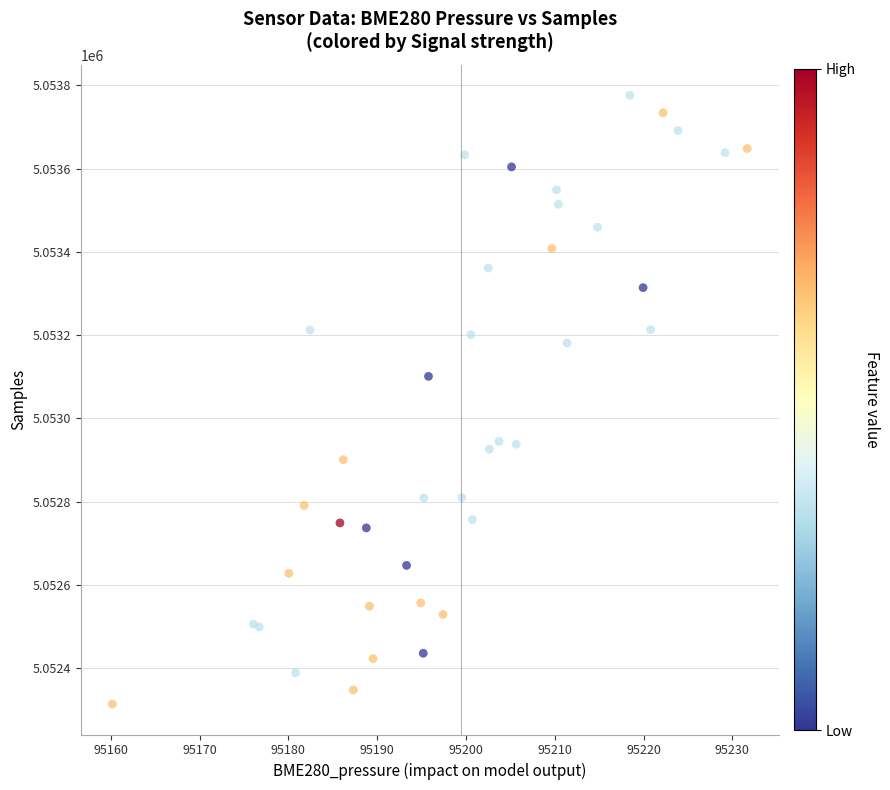

What Y value in the scatter plot is closest to 5053045?

5053101